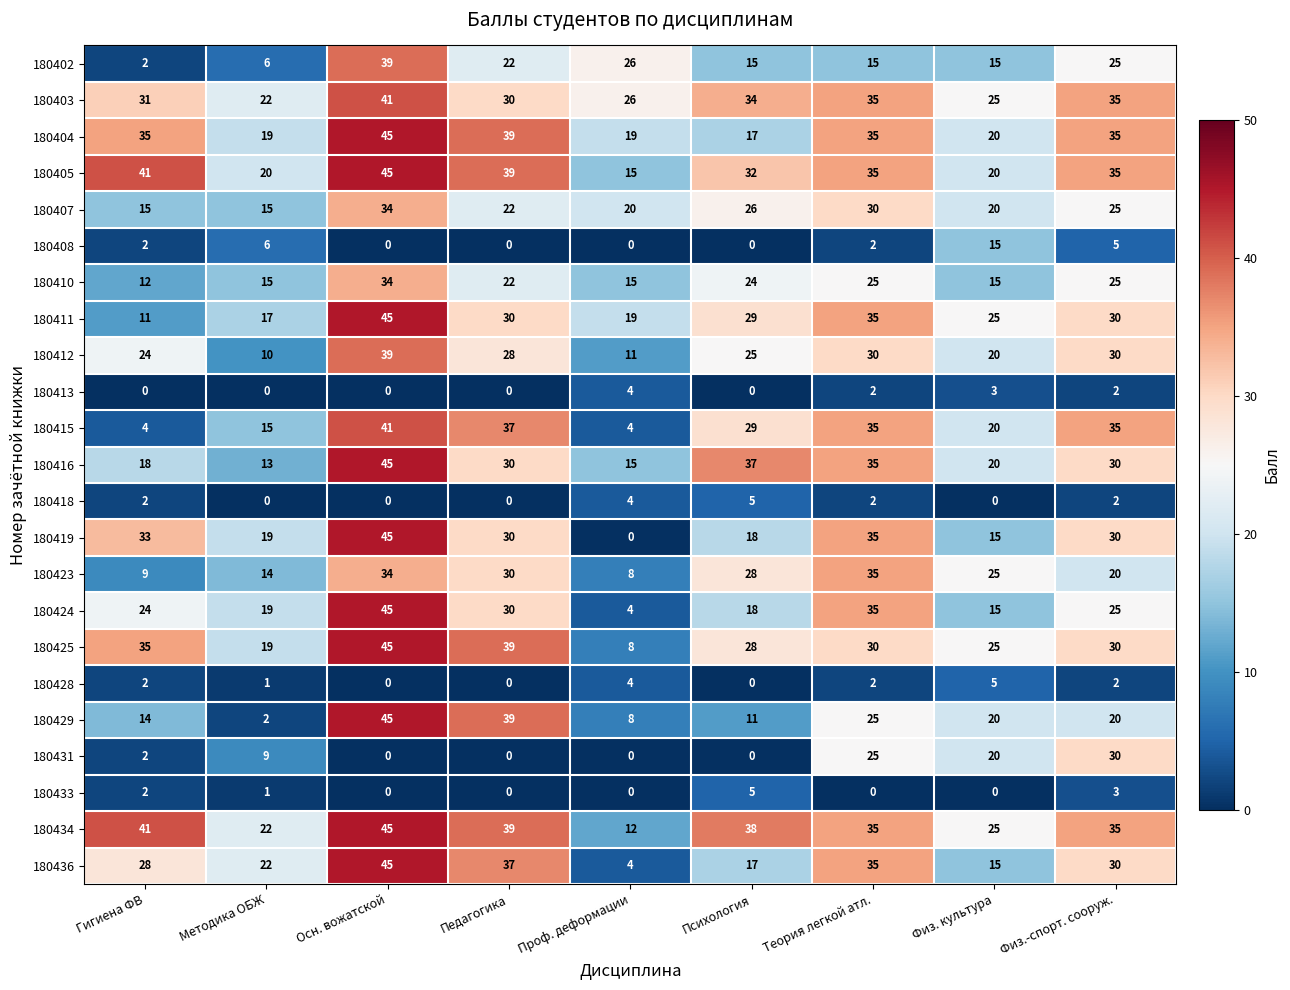

True or false: 180423 has a value of 30 at Педагогика.

True